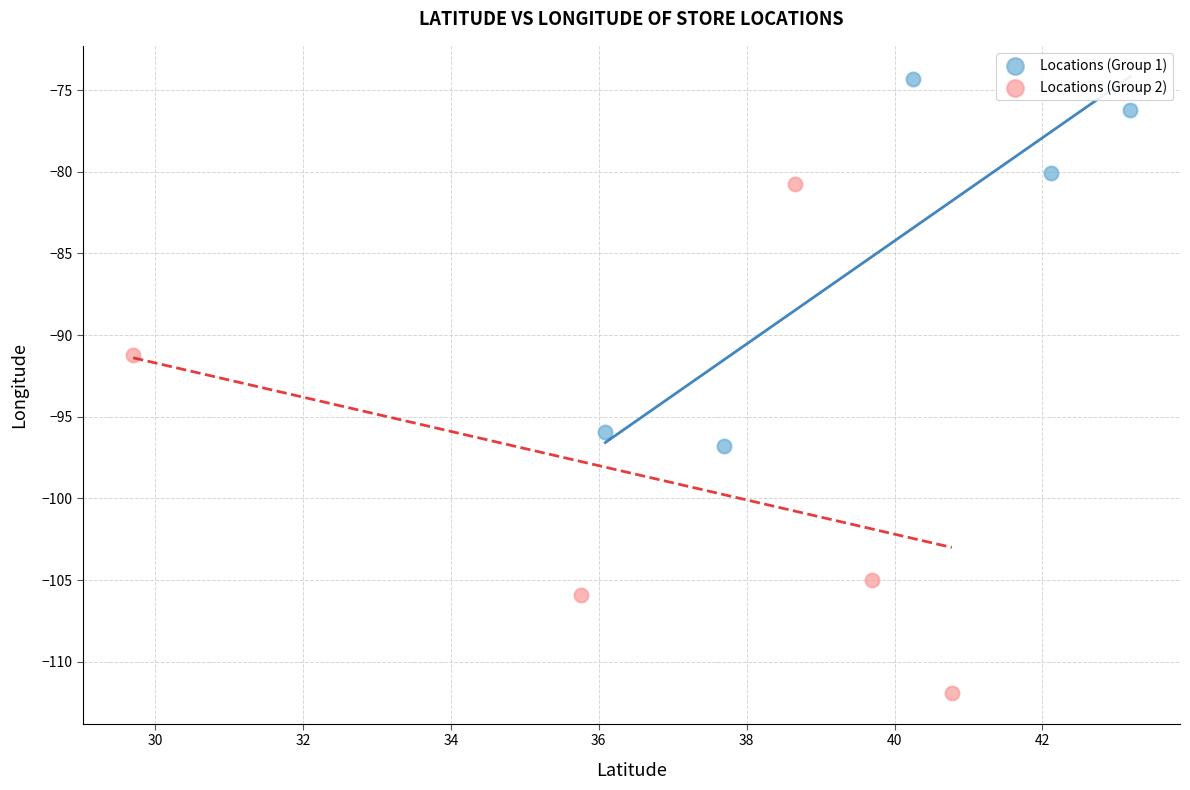

Which series reaches the maximum Y coordinate?

Locations (Group 1)